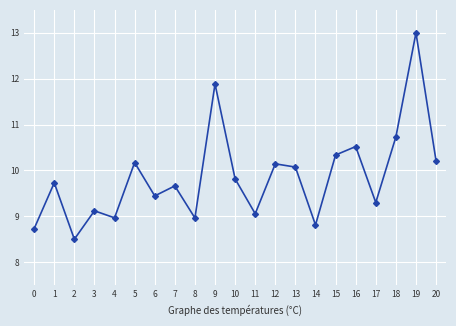

True or false: the data shows 9.0 at 8.

True